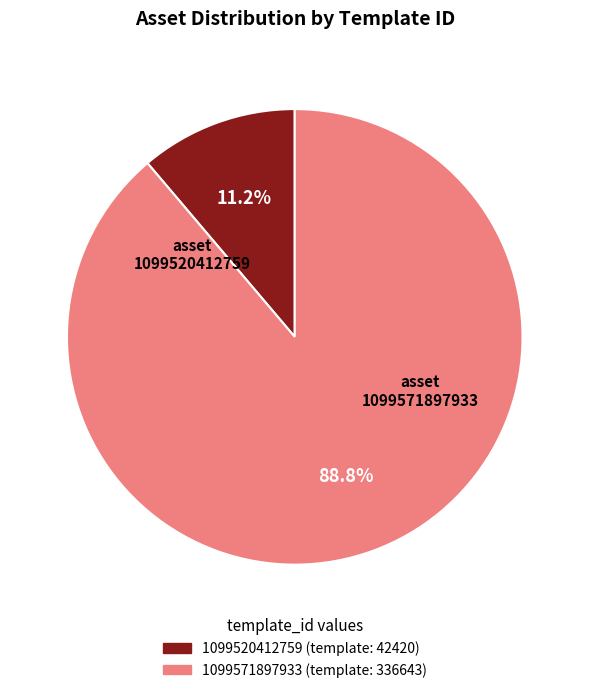

What percentage is NOT represented by 1099520412759?

88.8%